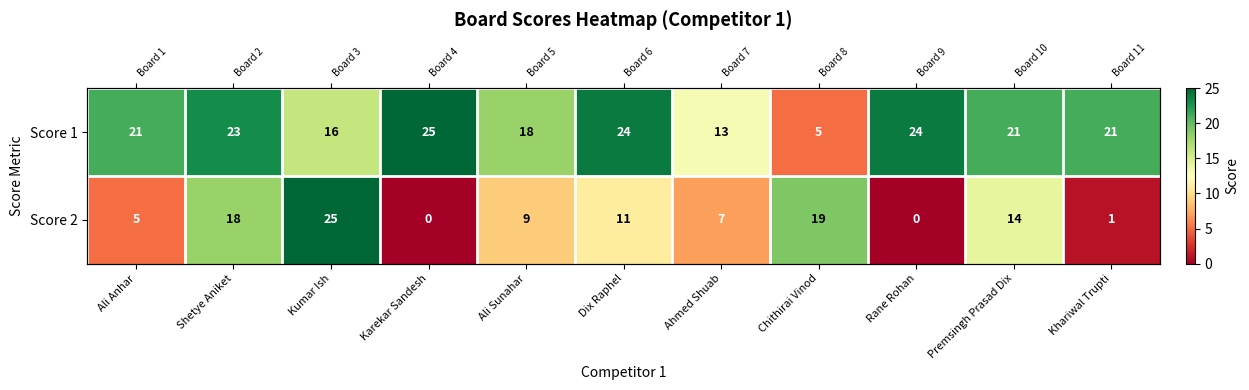

How many distinct data groups are displayed?

2